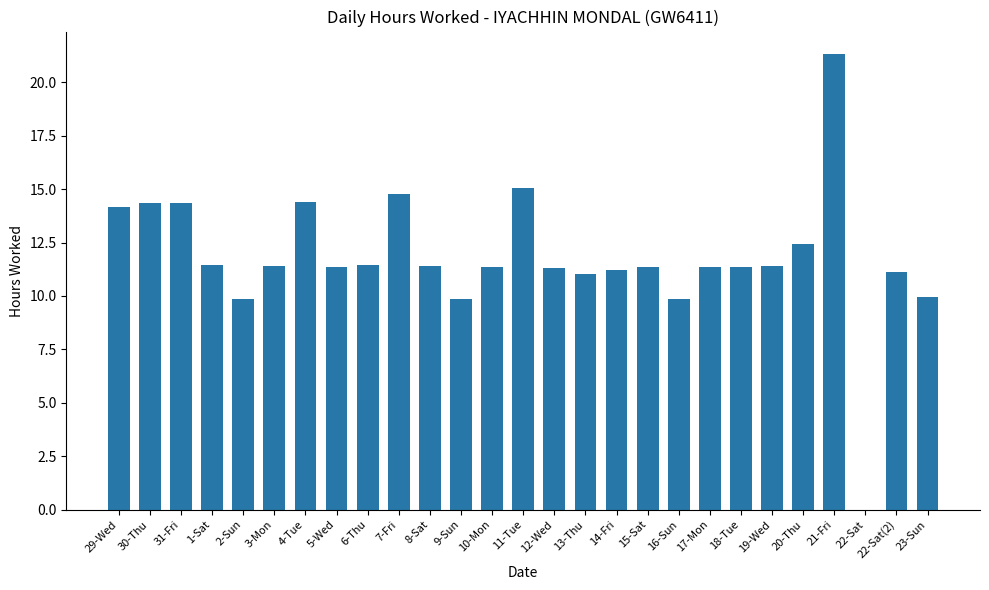

What is the average value?

11.8